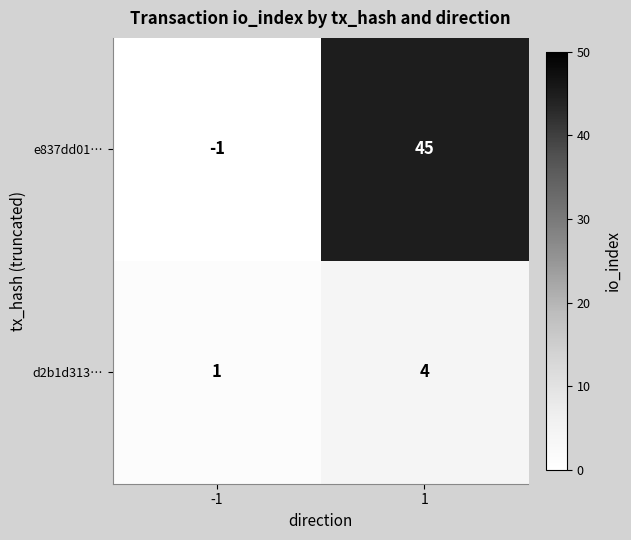

What is the maximum value shown in the chart?

45